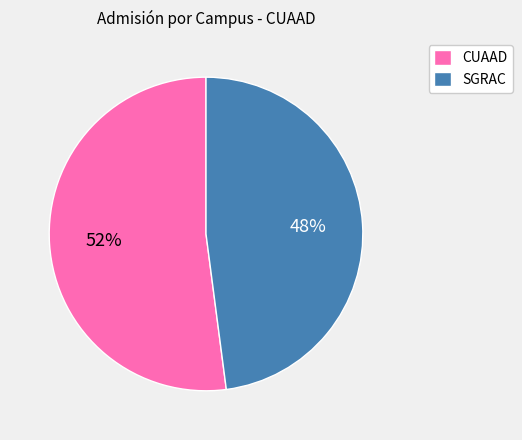

To the nearest percent, what is the average slice percentage?

50%